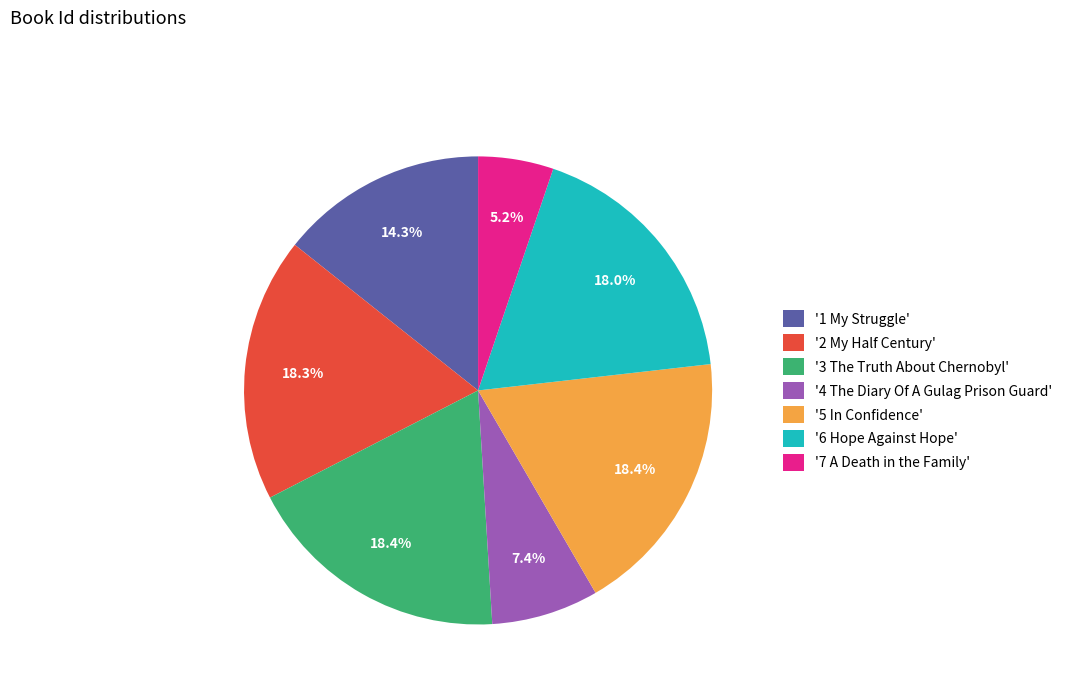

Which has a higher value, '1 My Struggle' or '3 The Truth About Chernobyl'?

'3 The Truth About Chernobyl'